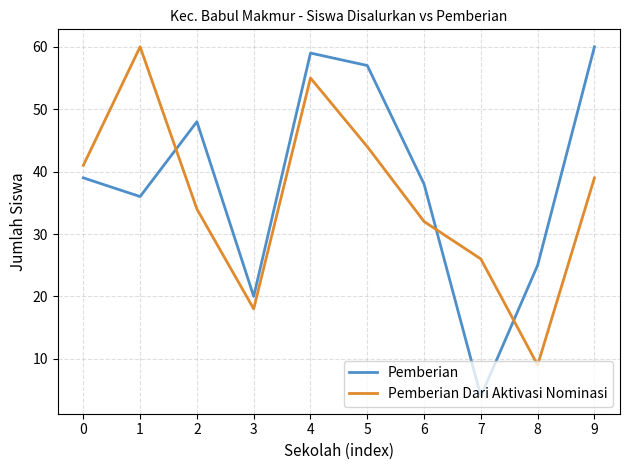

What is the greatest value displayed?

60